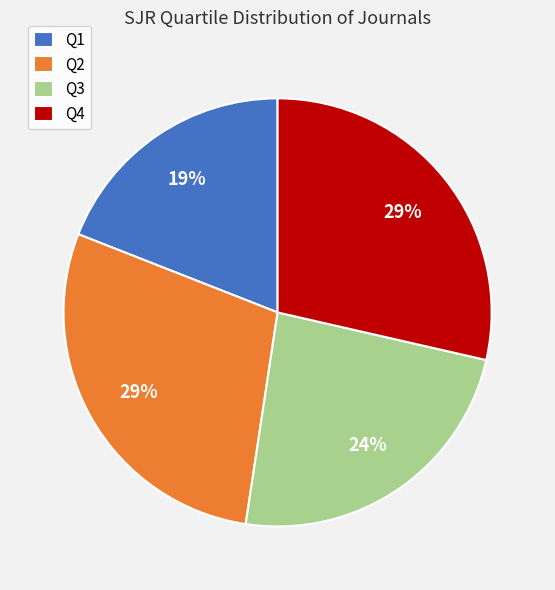

How many slices are in this pie chart?

4